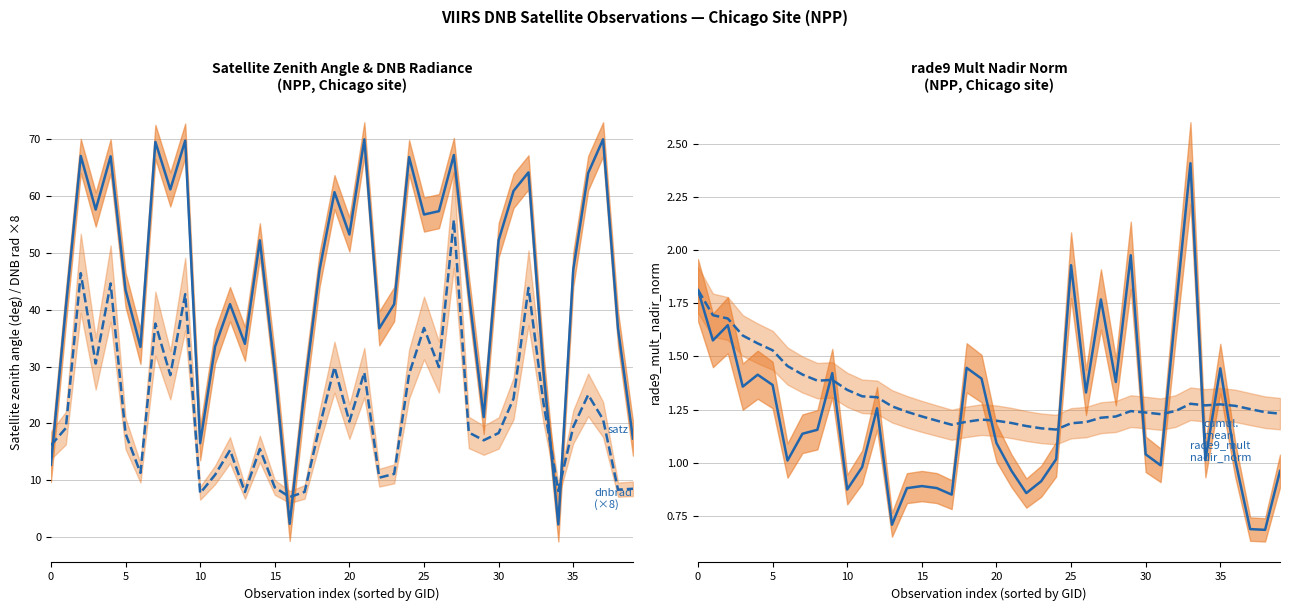

Rank the series by their maximum value, from lowest to highest.

cumulative mean, rade9_mult_nadir_norm, dnbrad (scaled), satz